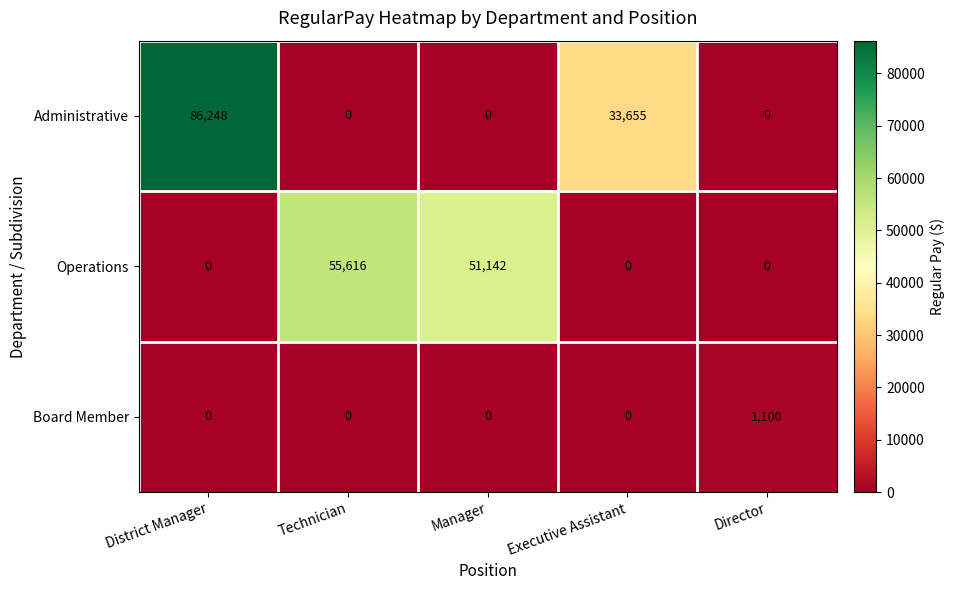

At which category is the sum across all series the highest?

District Manager